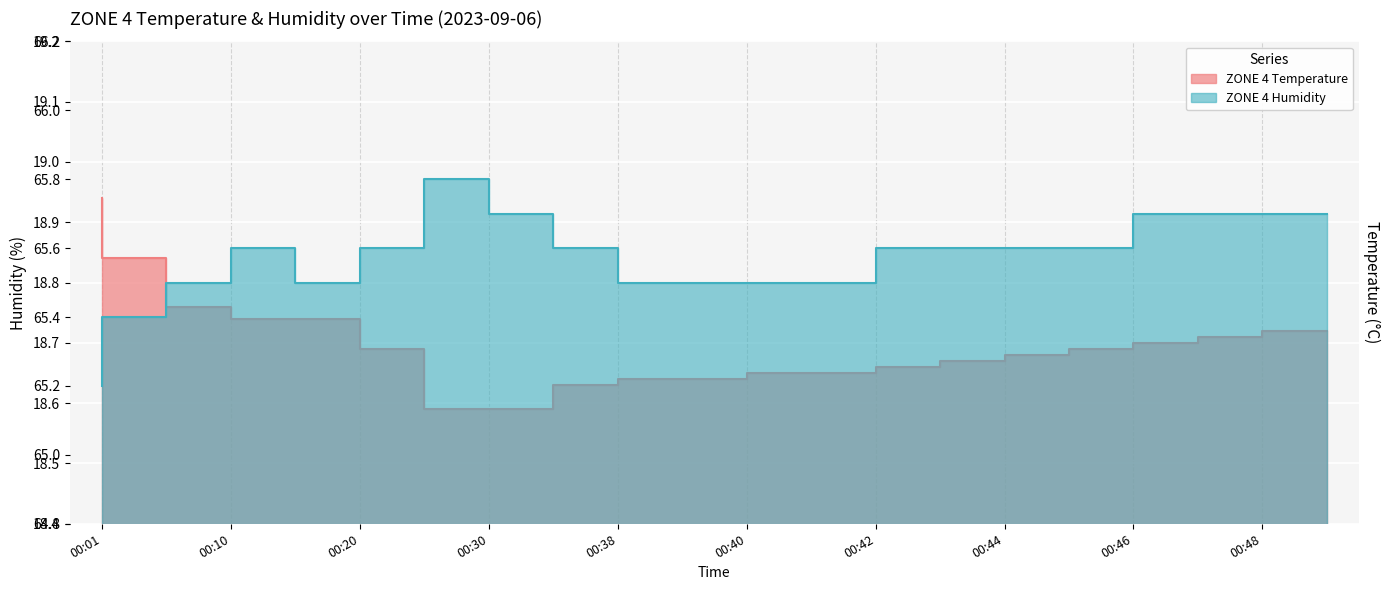

What is the difference between the maximum and minimum values in the ZONE 4 Temperature series?

0.4